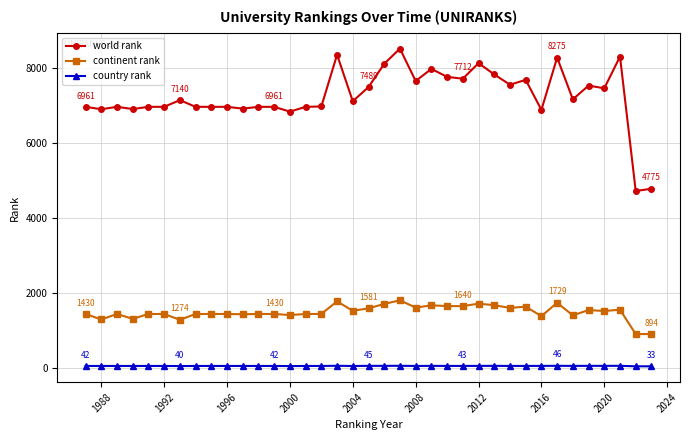

What are all the series names shown in the legend?

world rank, continent rank, country rank